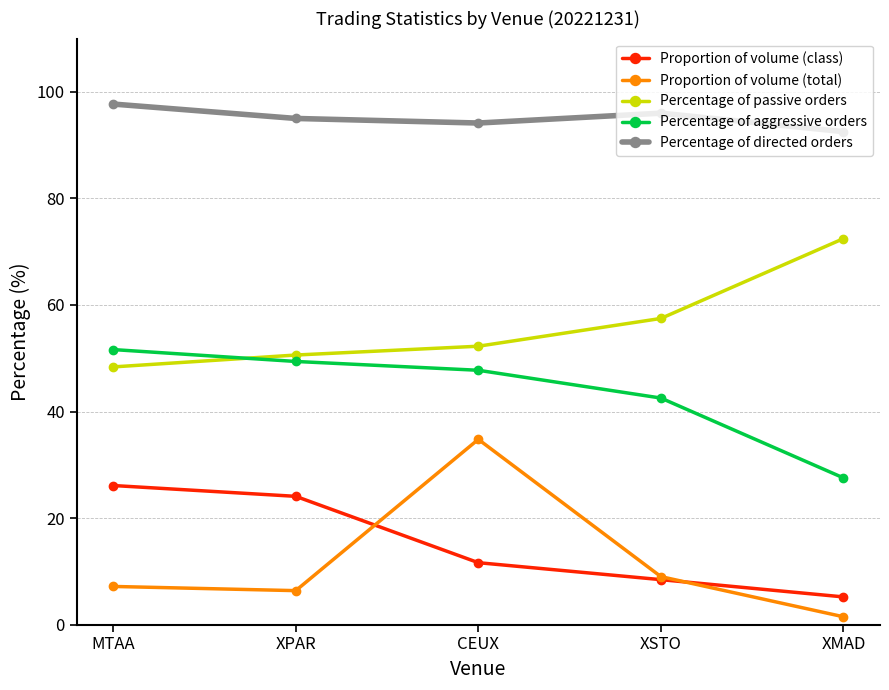

What is the maximum value for Proportion of volume (class)?

26.1